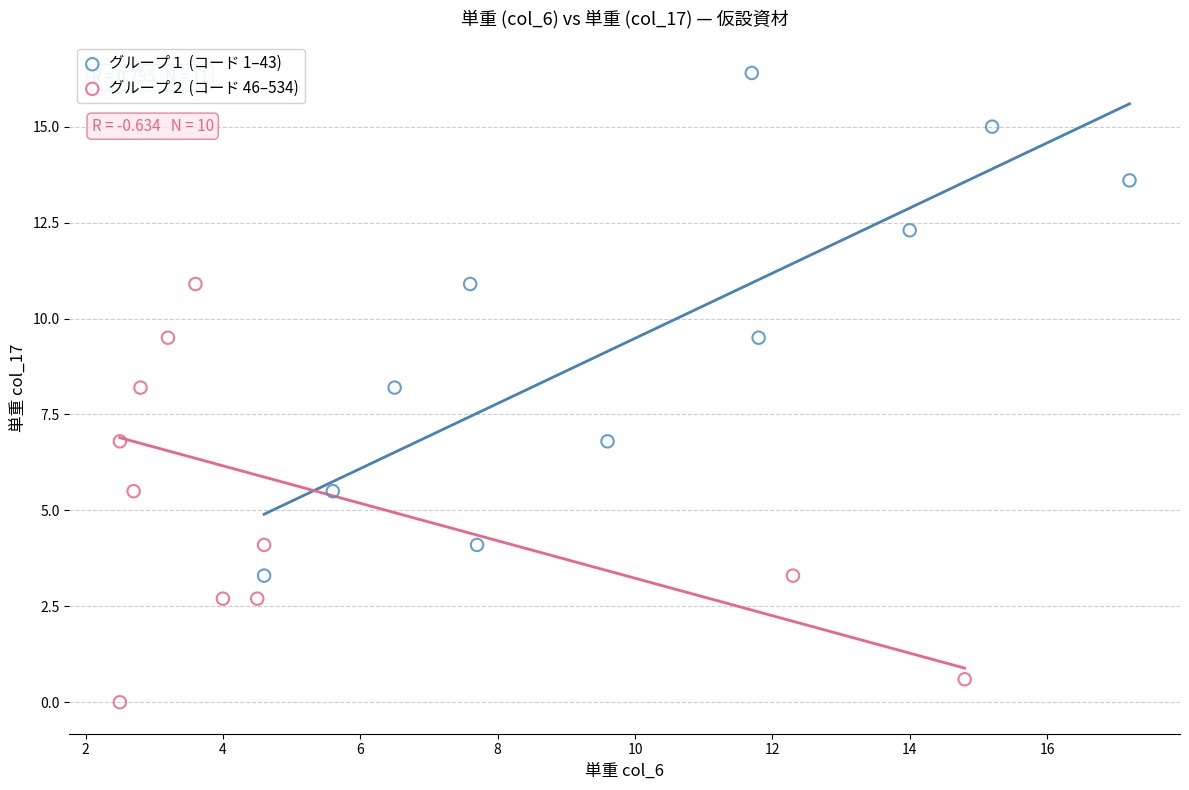

Which series contains the lowest Y value?

グループ２ (コード 46–534)